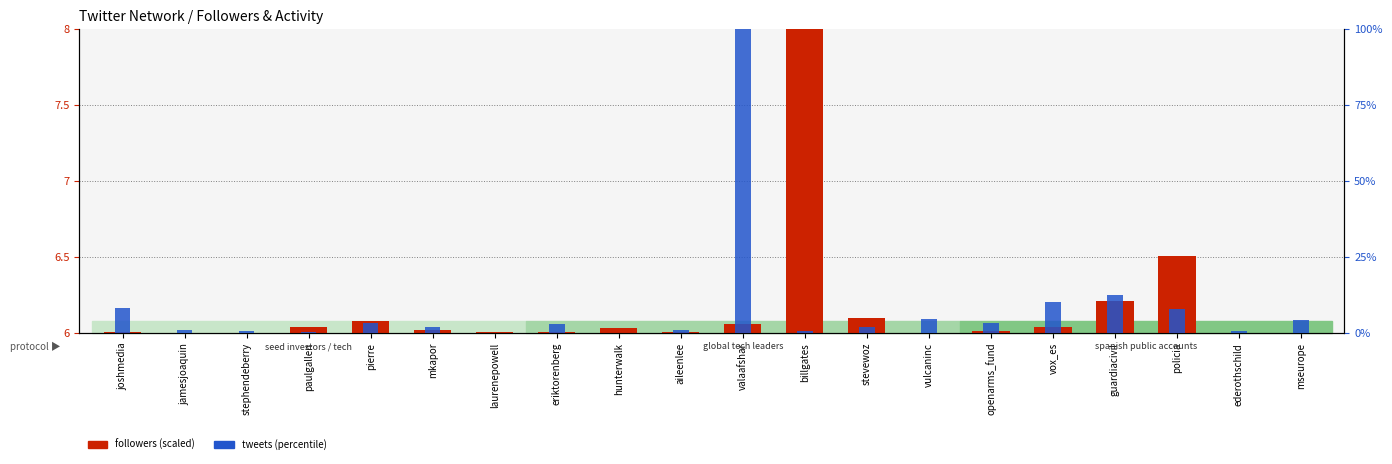

Does the chart contain stacked bars?

No